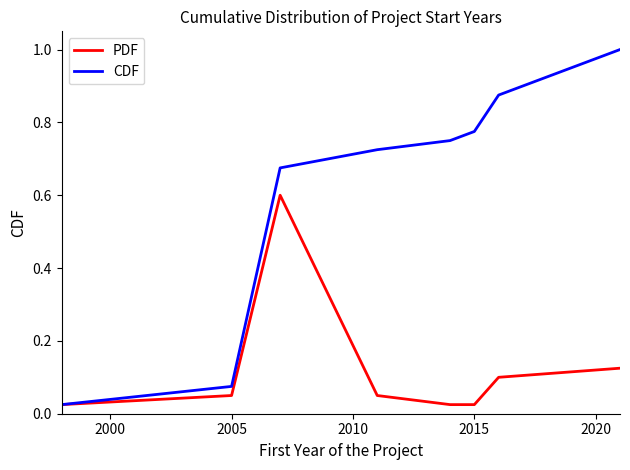

Rank the series by their maximum value, from lowest to highest.

PDF, CDF